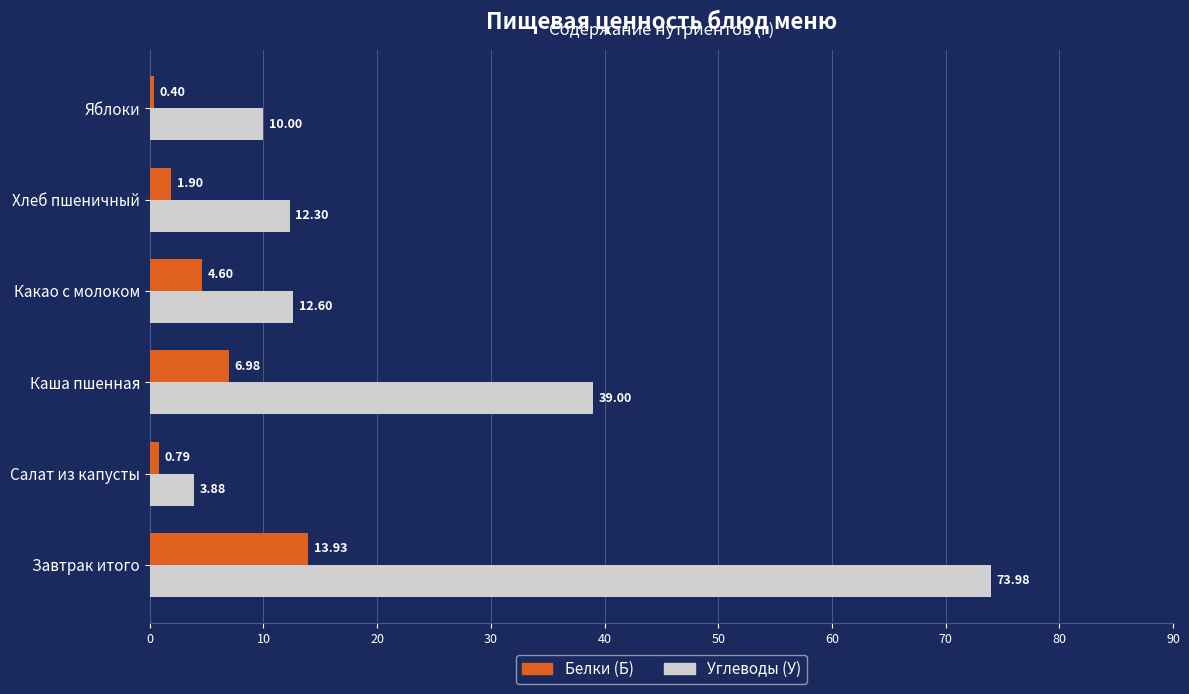

What is the average value of the Белки (Б) series?

4.8